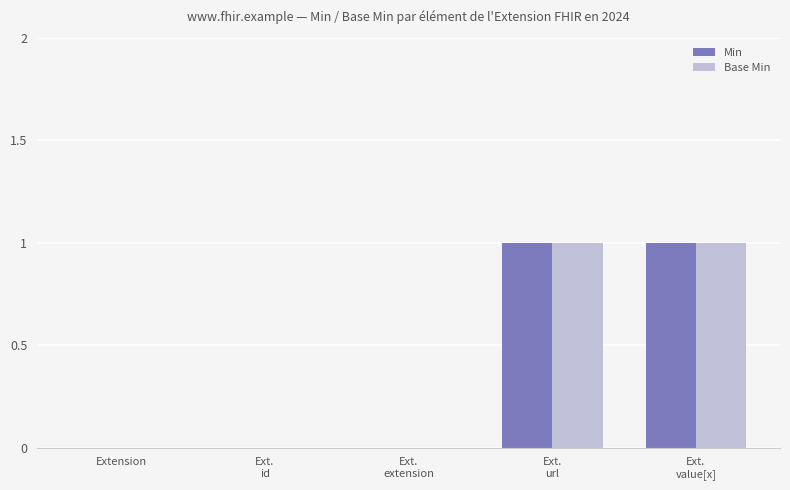

What is the sum of the Base Min values at Ext.
url and Ext.
id?

1